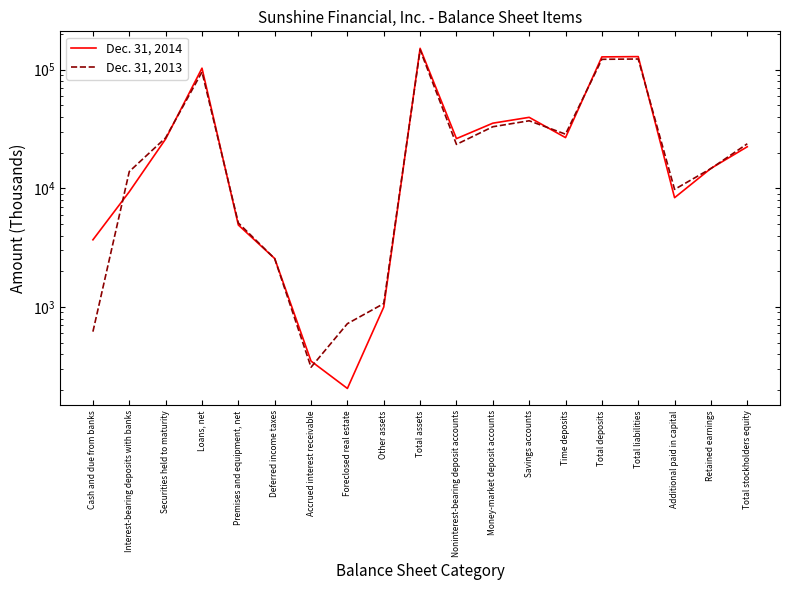

What value does the Dec. 31, 2013 series have at Cash and due from banks?

620